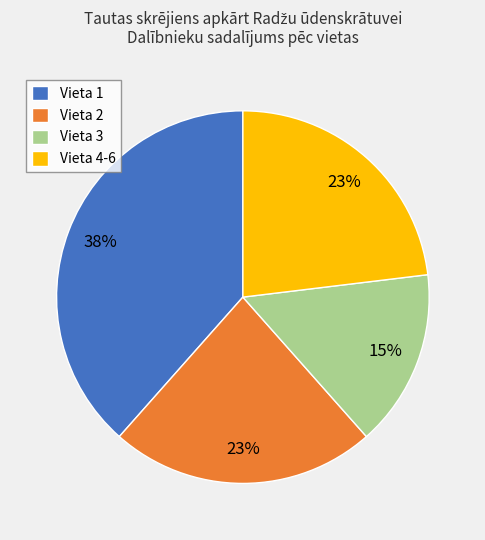

The Vieta 4-6 slice represents 23% of the pie. True or false?

True